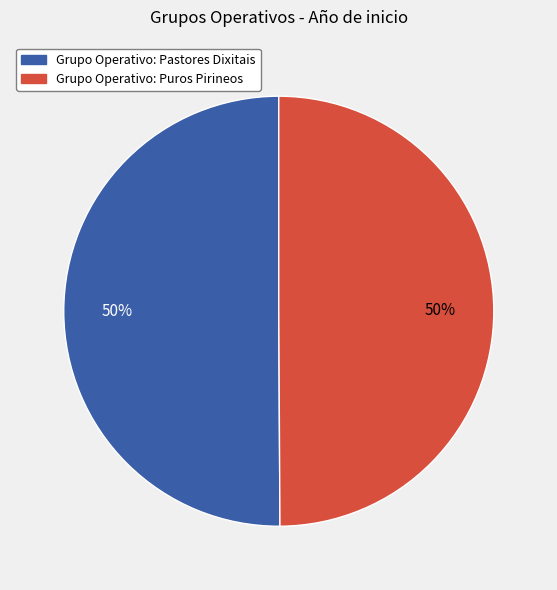

True or false: Grupo Operativo: Puros Pirineos accounts for 44% of the total.

False